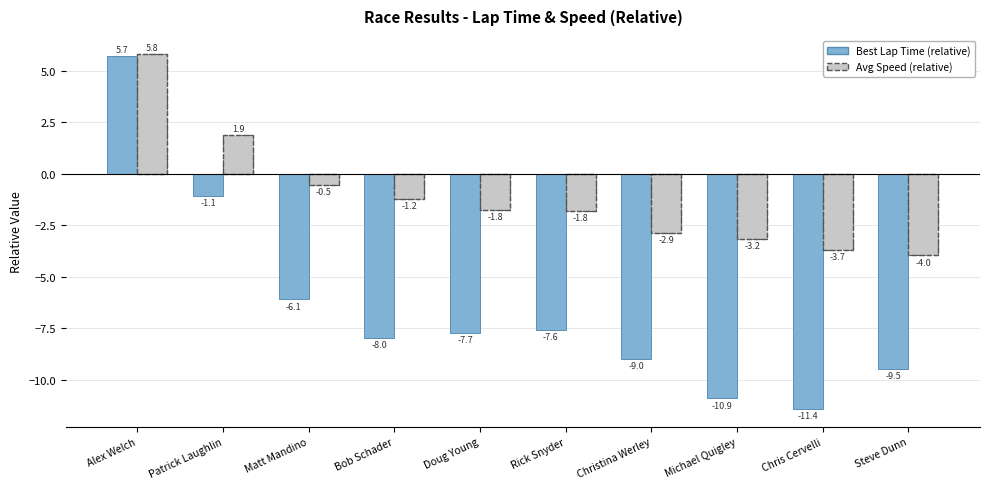

What is the spread (max minus min) of values at Matt Mandino?

5.6